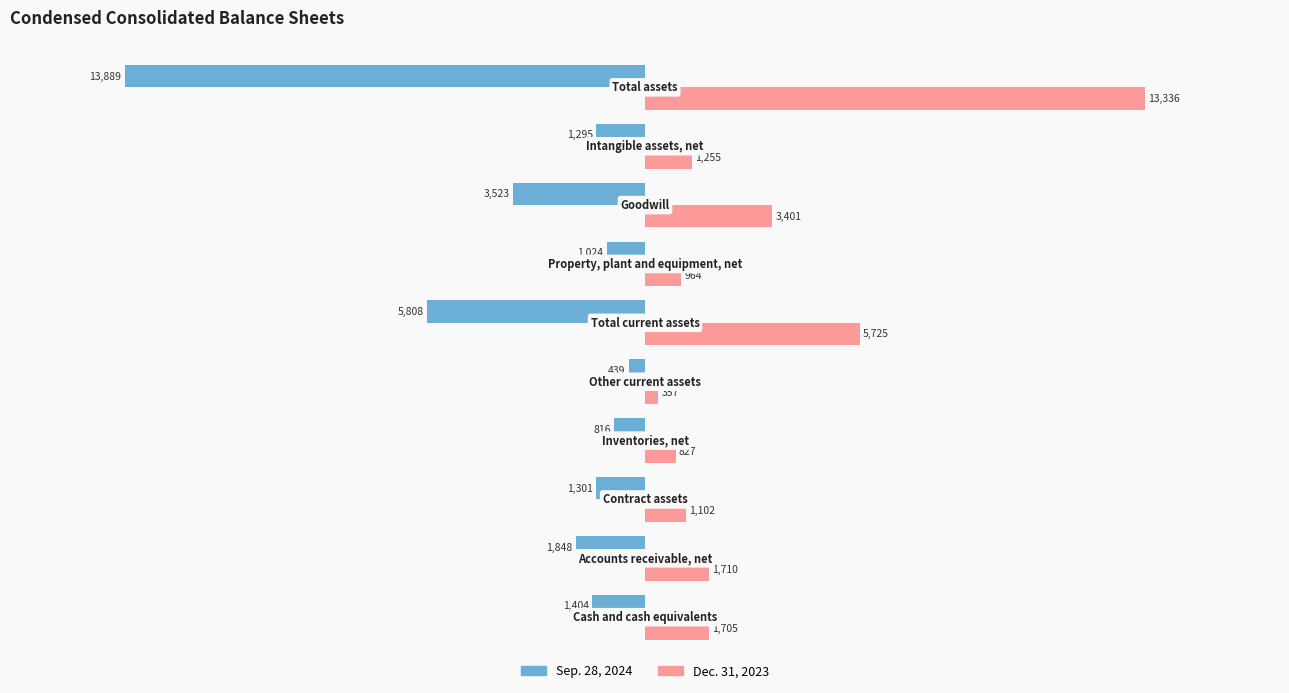

What is the minimum value for Sep. 28, 2024?

-13889